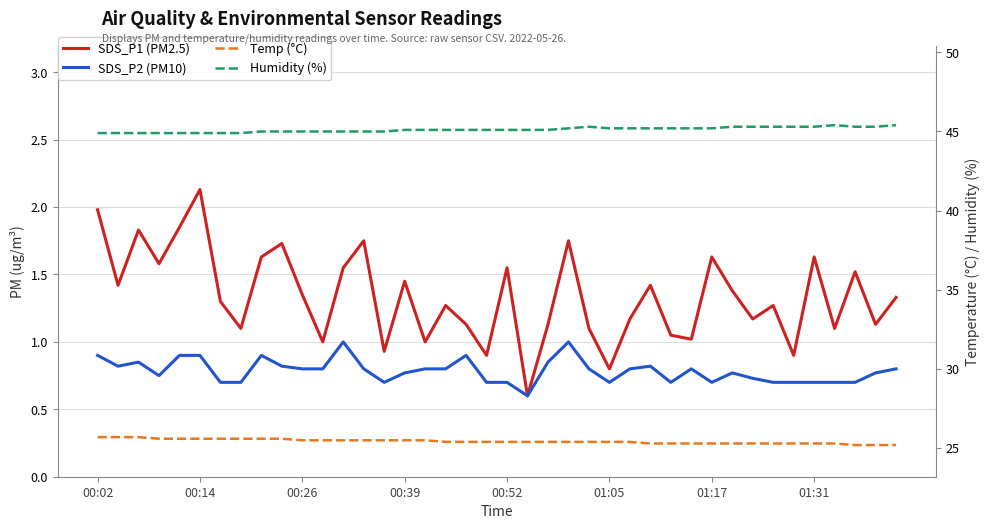

The value of SDS_P2 (PM10) at 38 is 0.8. True or false?

True